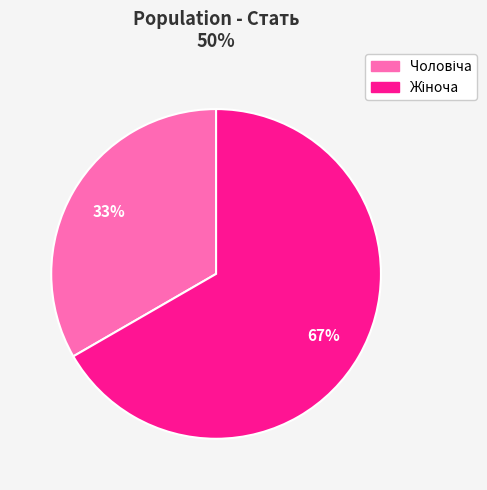

Does any single category account for the majority?

Yes